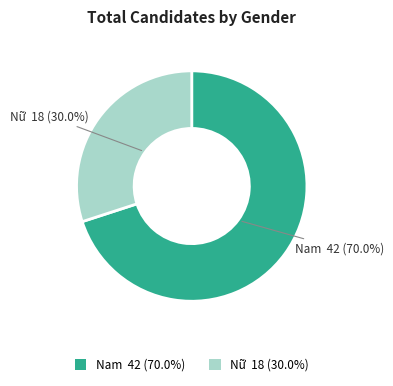

To the nearest percent, what is the difference between the Nữ and Nam slice percentages?

40%